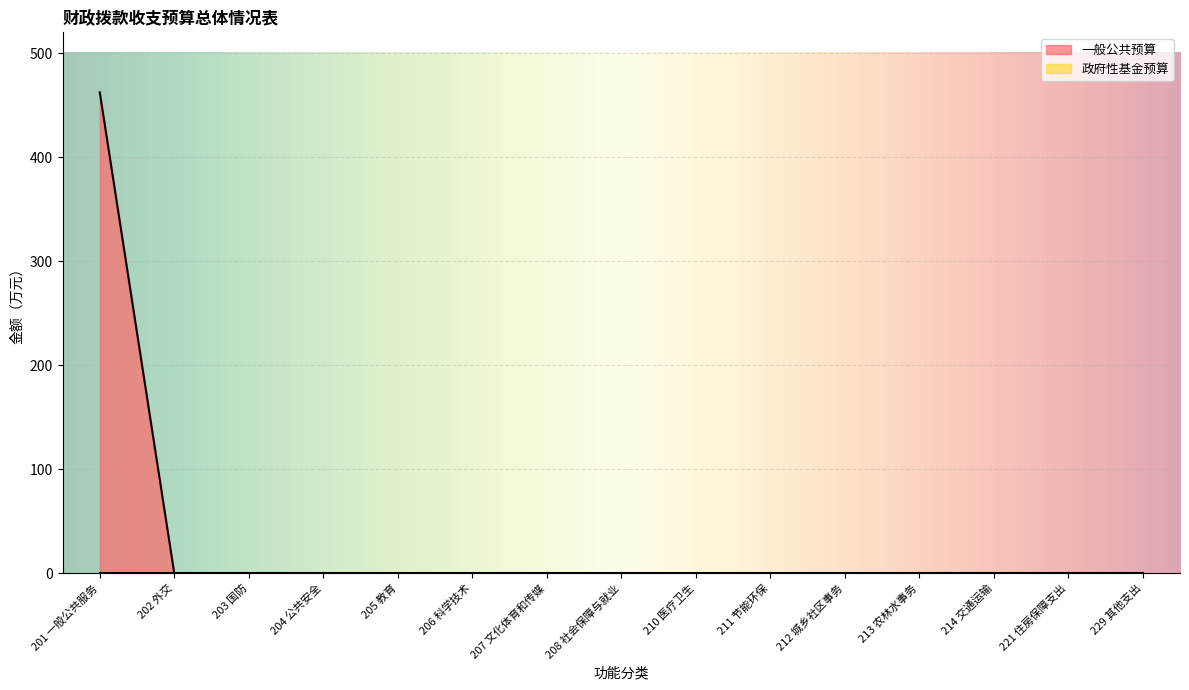

Reading left to right, list all the values displayed in this chart.

201 一般公共服务=462.3	202 外交=0.0	203 国防=0.0	204 公共安全=0.0	205 教育=0.0	206 科学技术=0.0	207 文化体育和传媒=0.0	208 社会保障与就业=0.0	210 医疗卫生=0.0	211 节能环保=0.0	212 城乡社区事务=0.0	213 农林水事务=0.0	214 交通运输=0.0	221 住房保障支出=0.0	229 其他支出=0.0